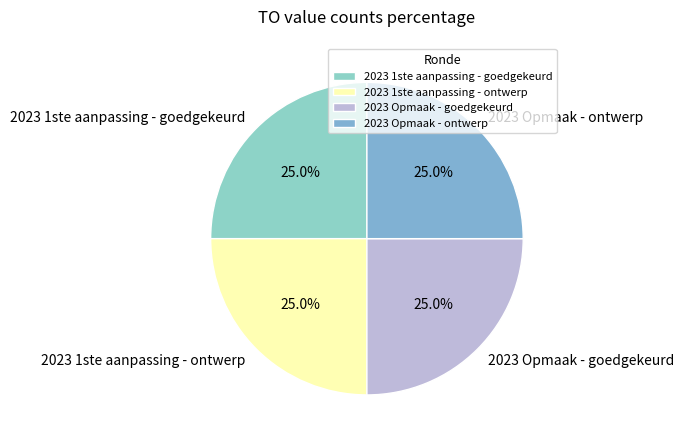

What portion of the pie excludes 2023 1ste aanpassing - goedgekeurd?

75.0%